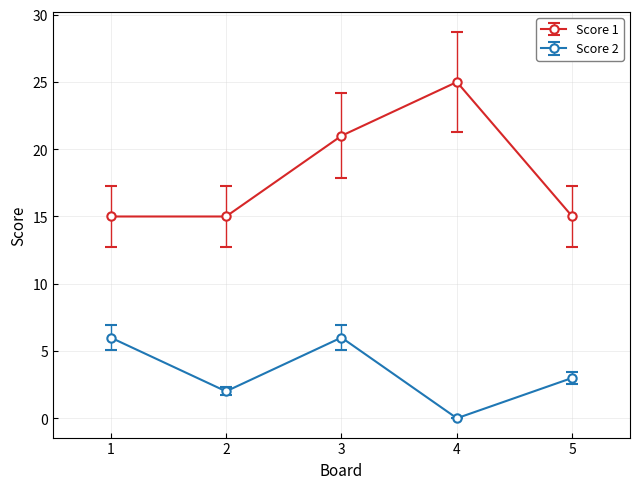

True or false: Score 1 has a value of 26 at 2.

False